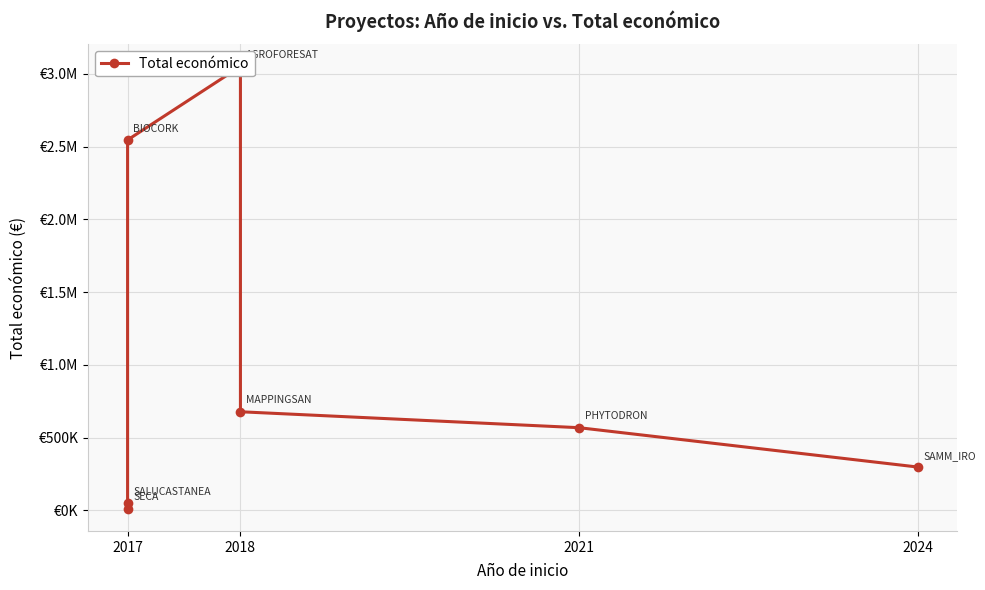

At which category does the data reach its first local valley?

2017